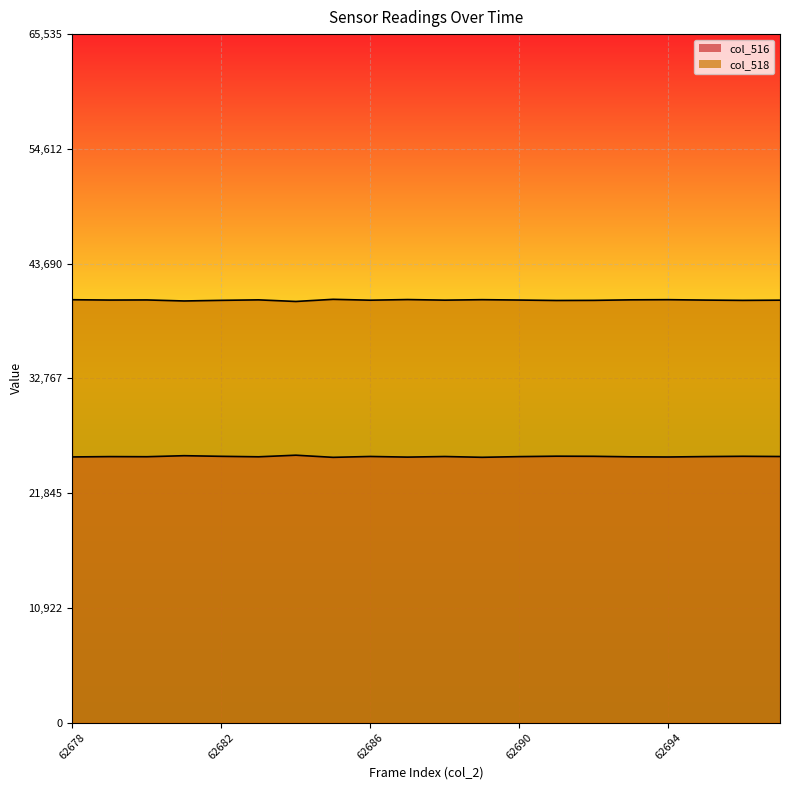

What is the sum of the col_518 line values at 16 and 11?

80510